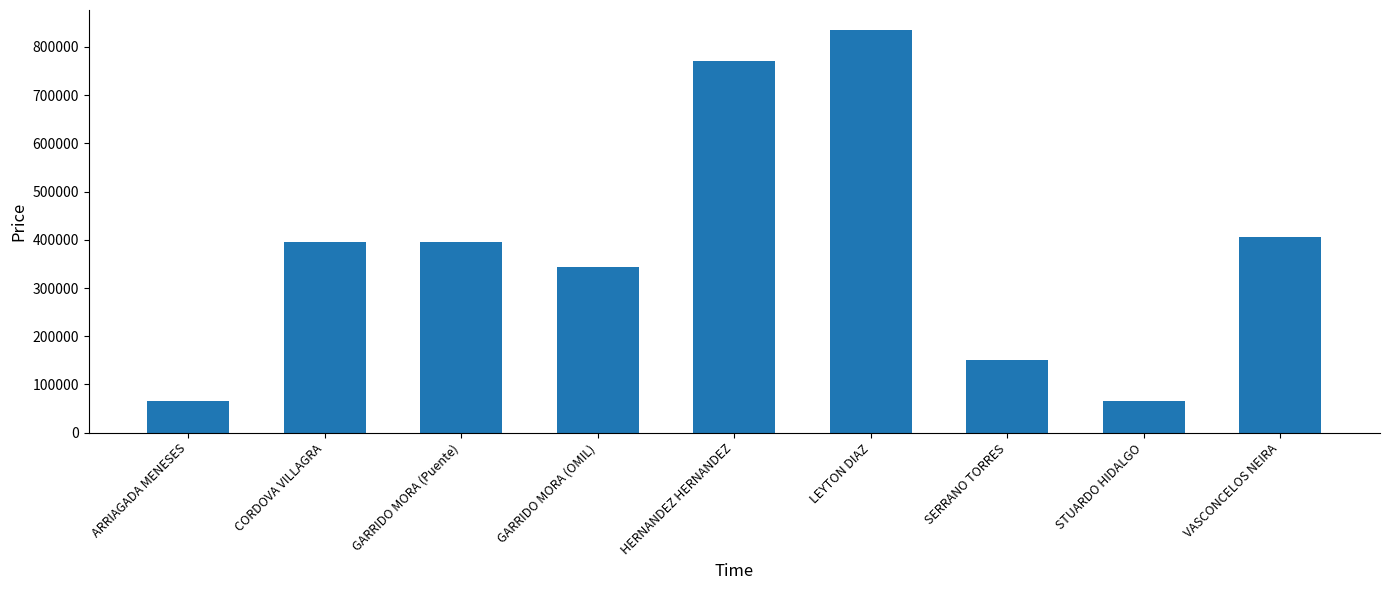

The value at HERNANDEZ HERNANDEZ is 770750. True or false?

True